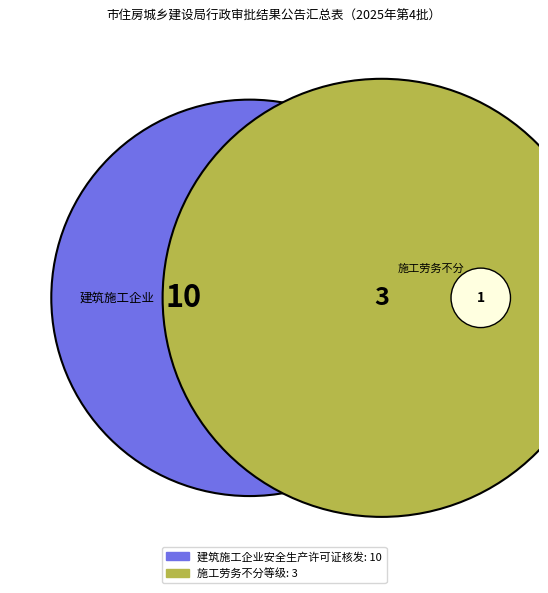

To the nearest percent, what is the difference between the 建筑施工企业安全生产许可证核发 and 施工劳务不分等级 slice percentages?

54%